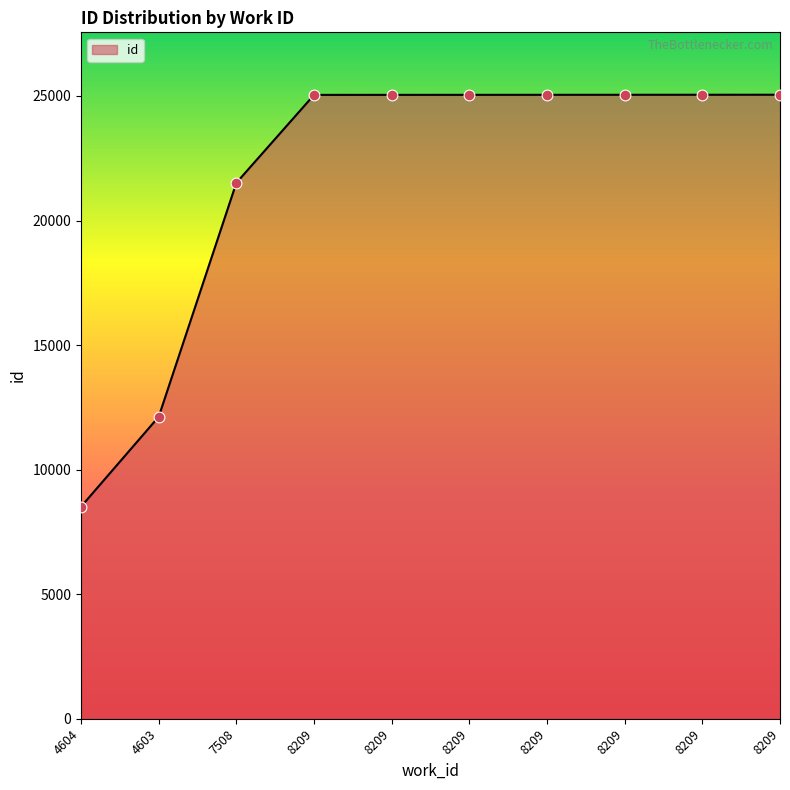

How many lines are shown in the chart?

1